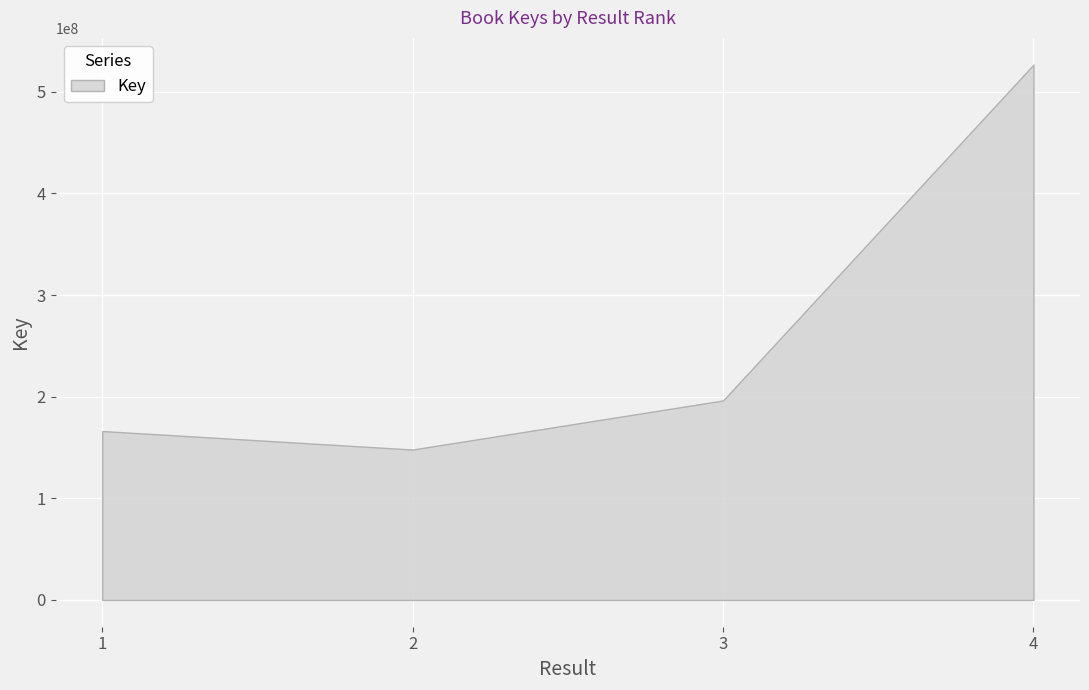

Count the number of values greater than 196319874.

1